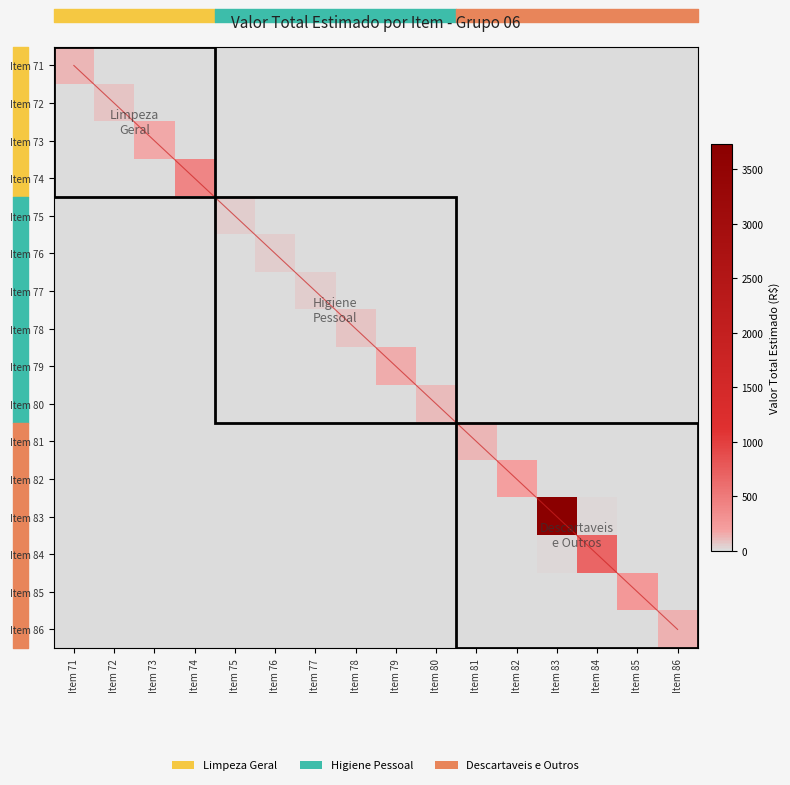

List the series in order of their peak value, lowest first.

Item 75, Item 77, Item 76, Item 78, Item 72, Item 80, Item 71, Item 81, Item 86, Item 79, Item 73, Item 82, Item 85, Item 74, Item 84, Item 83